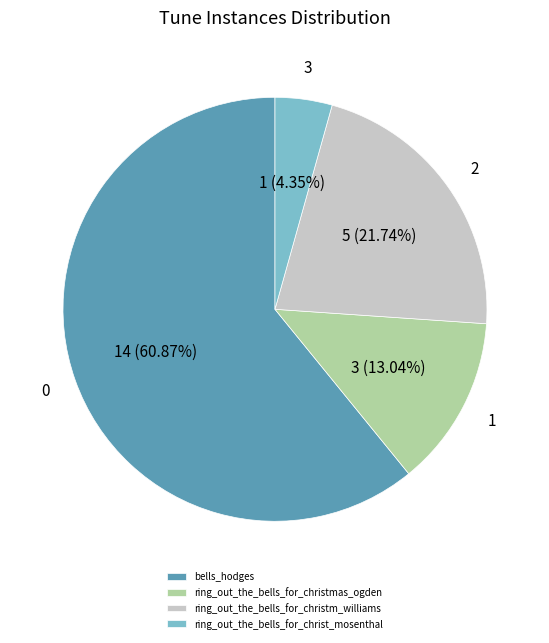

To the nearest percent, what portion does ring_out_the_bells_for_christmas_ogden represent?

13%